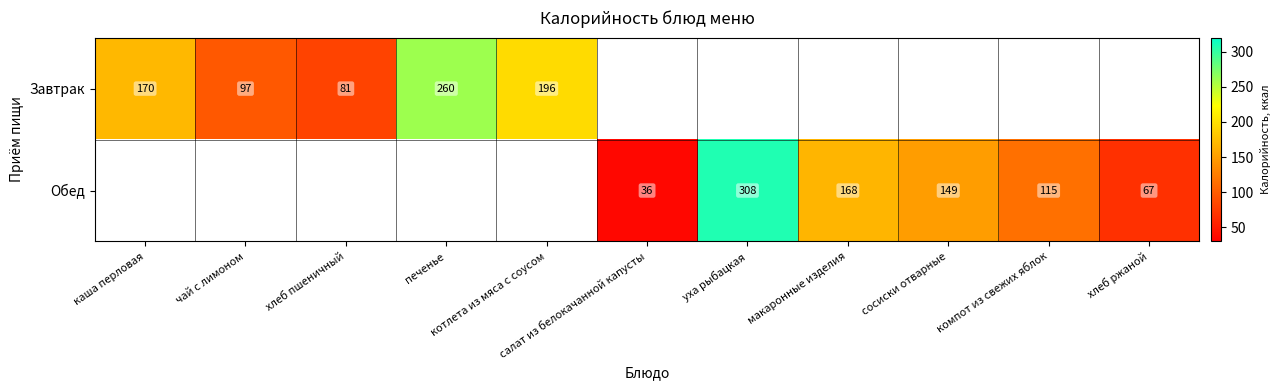

Which label corresponds to the smallest value in the chart?

салат из белокачанной капусты